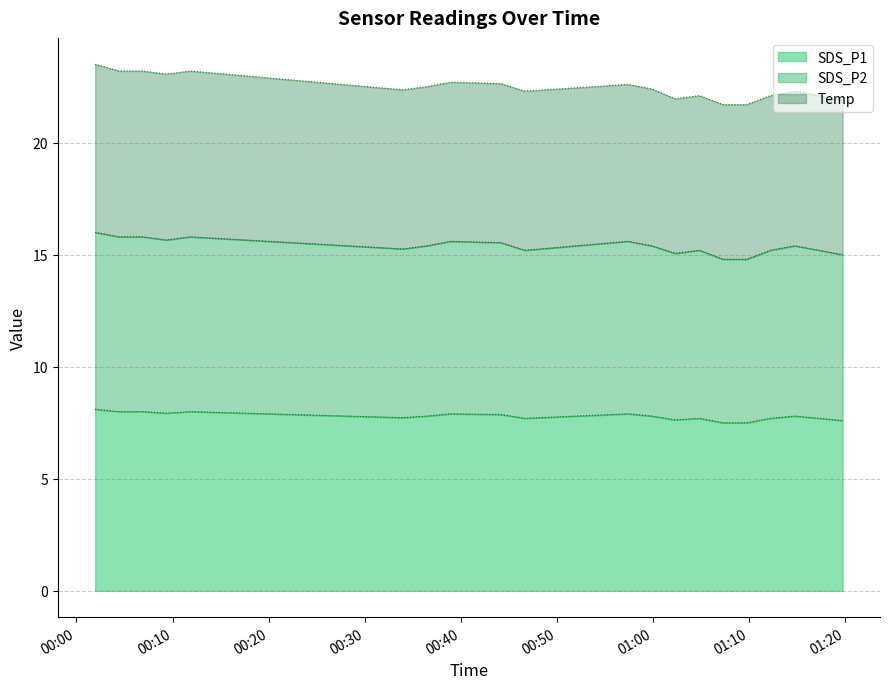

At which category is the sum across all series the highest?

2022/12/30 00:01:57